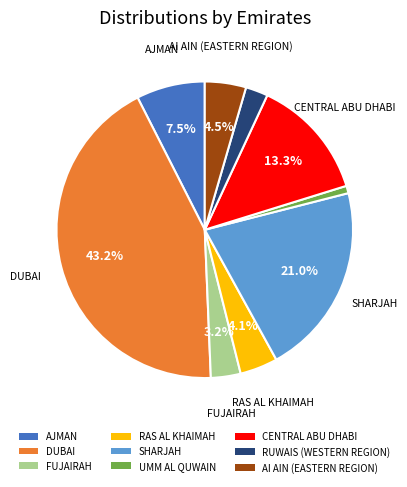

True or false: CENTRAL ABU DHABI accounts for 6% of the total.

False